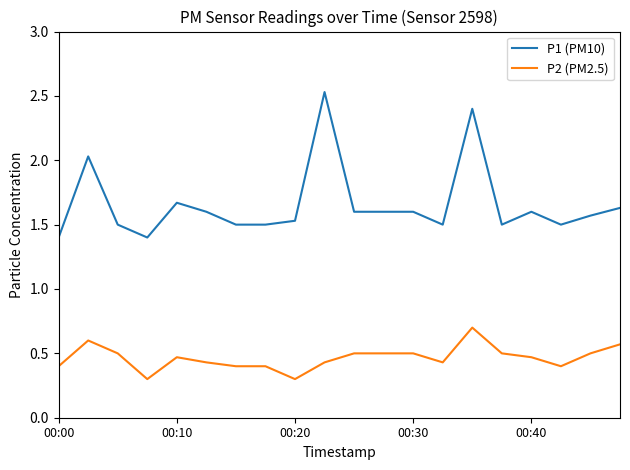

Which series has the largest range (max minus min)?

P1 (PM10)